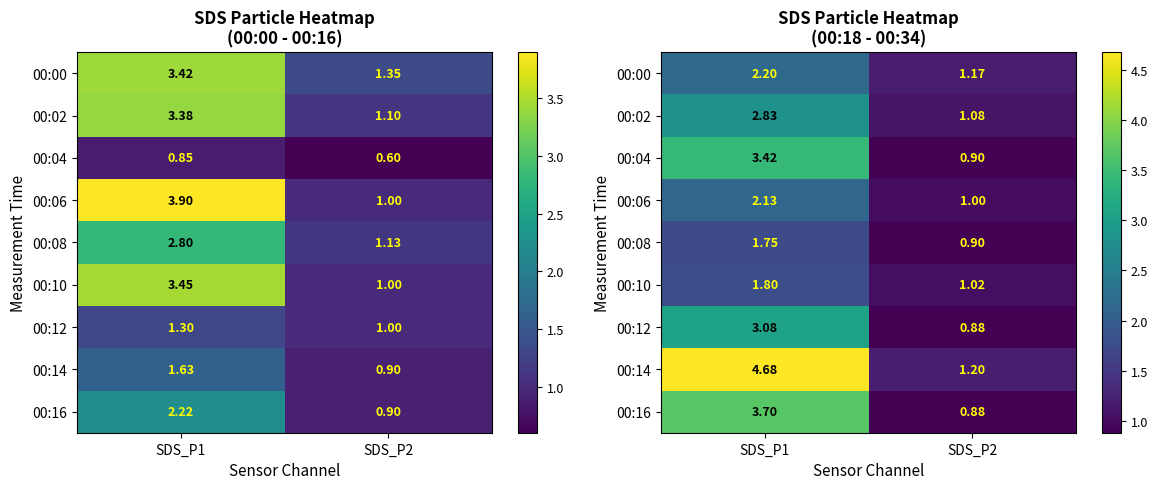

Which category has the lowest value across all series?

SDS_P2